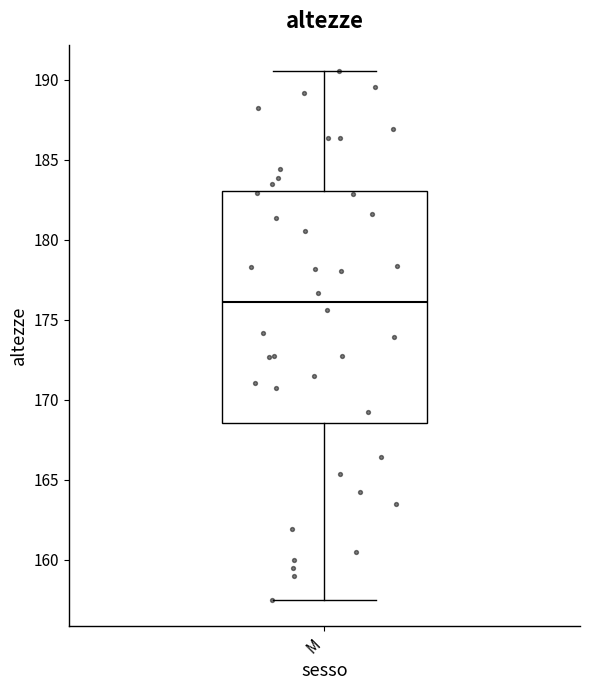

Transcribe this box plot: give where the median line is, the range the box spans, and where the two whiskers end, as read against the y-axis. The values are not printed on the chart, so give them approximately, as read against the axis.

median 176.0, box 168.5 to 183.0, whiskers 157.5 to 190.5